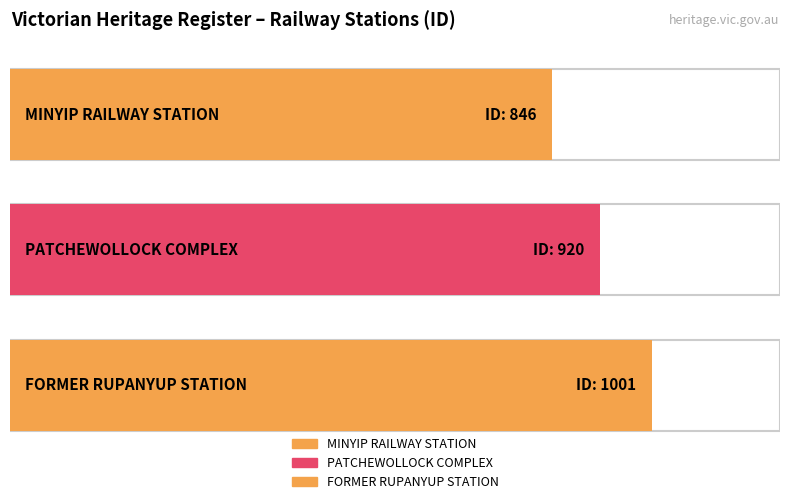

List the labels in order of value, largest first.

FORMER RUPANYUP RAILWAY STATION, PATCHEWOLLOCK RAILWAY STATION COMPLEX, MINYIP RAILWAY STATION